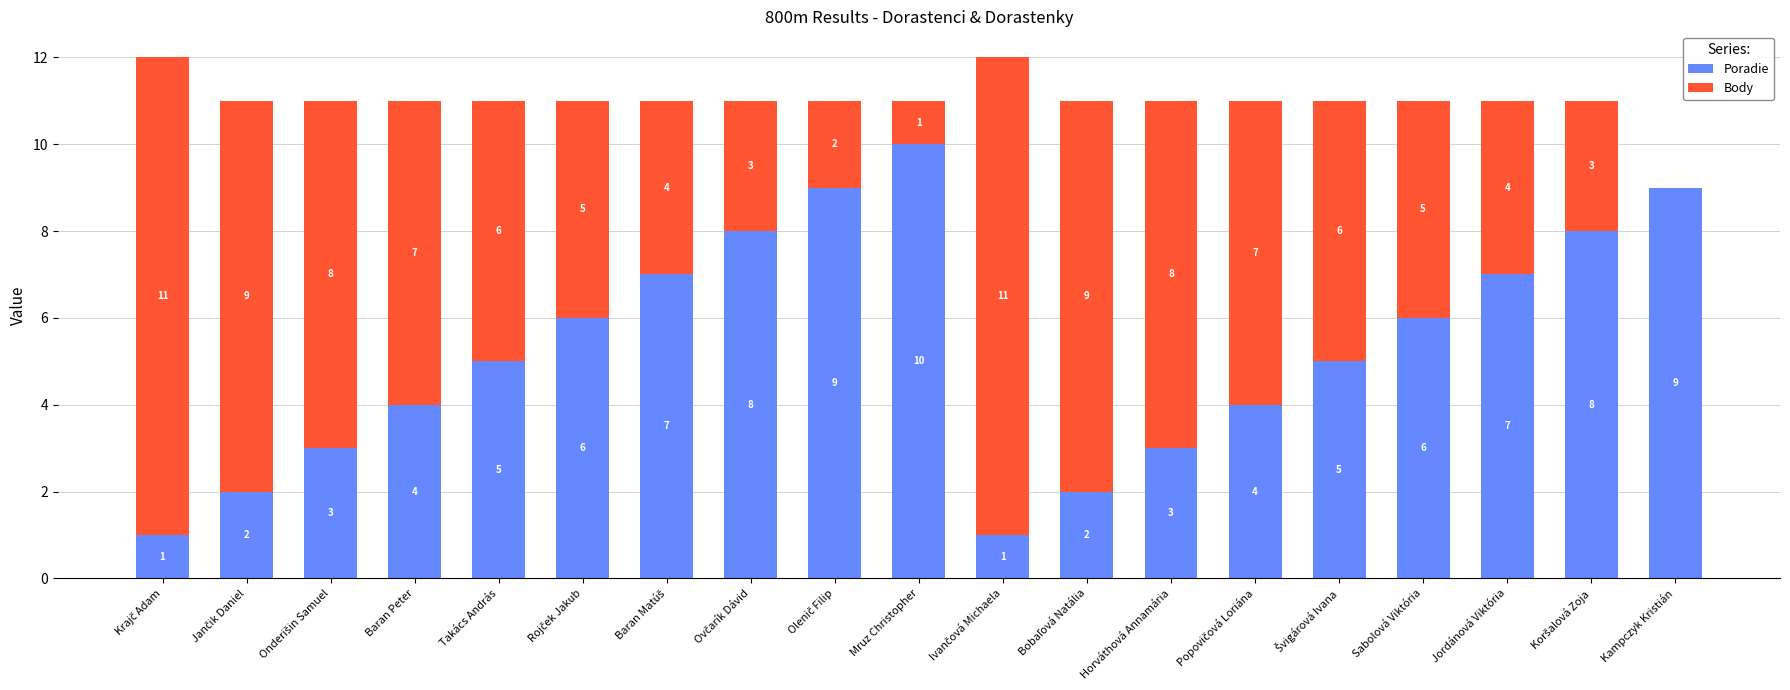

What is the total value across all series at Sabolová Viktória?

11